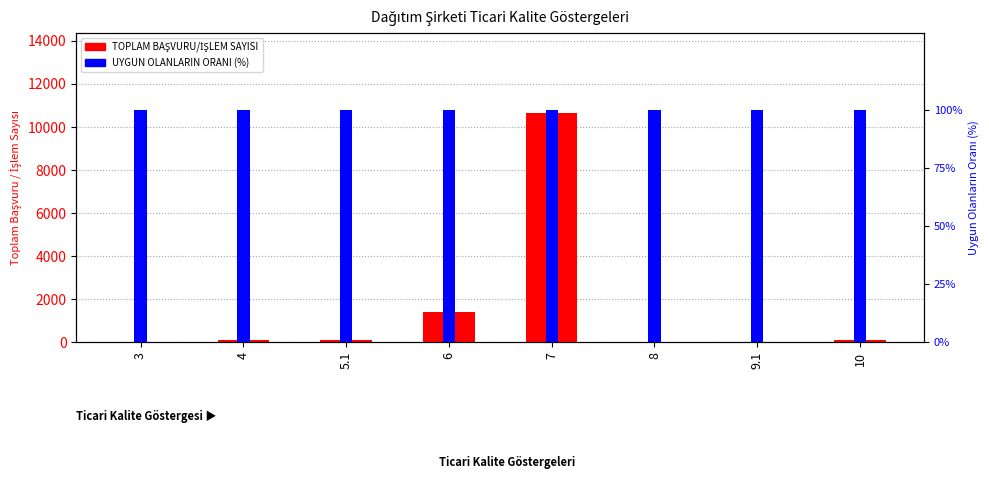

What is the label of the 6th bar from the left?

8